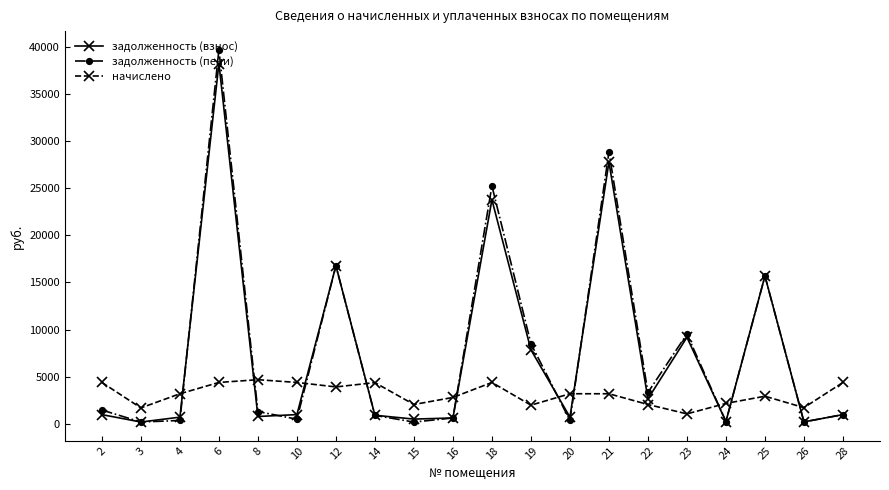

Between 22 and 23, which series saw the biggest shift?

задолженность (взнос)